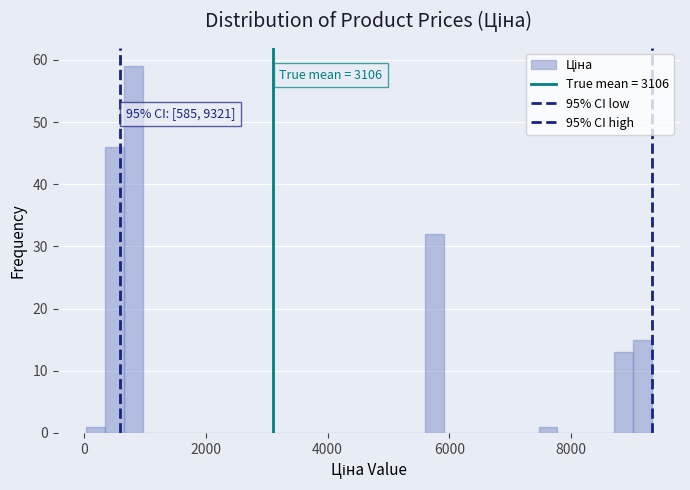

Around what value on the x-axis is the tallest bar? Give the approximate position of its centre, as read against the axis.

800